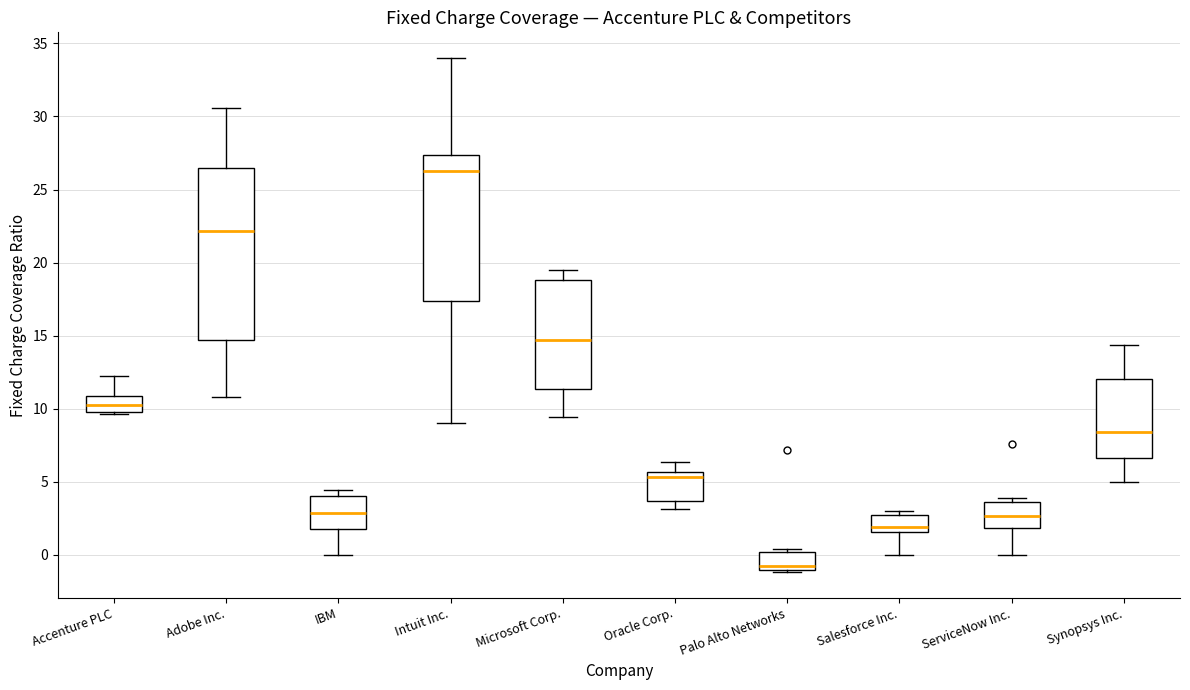

Which box is the tallest, from its lower edge to its upper edge?

Adobe Inc.